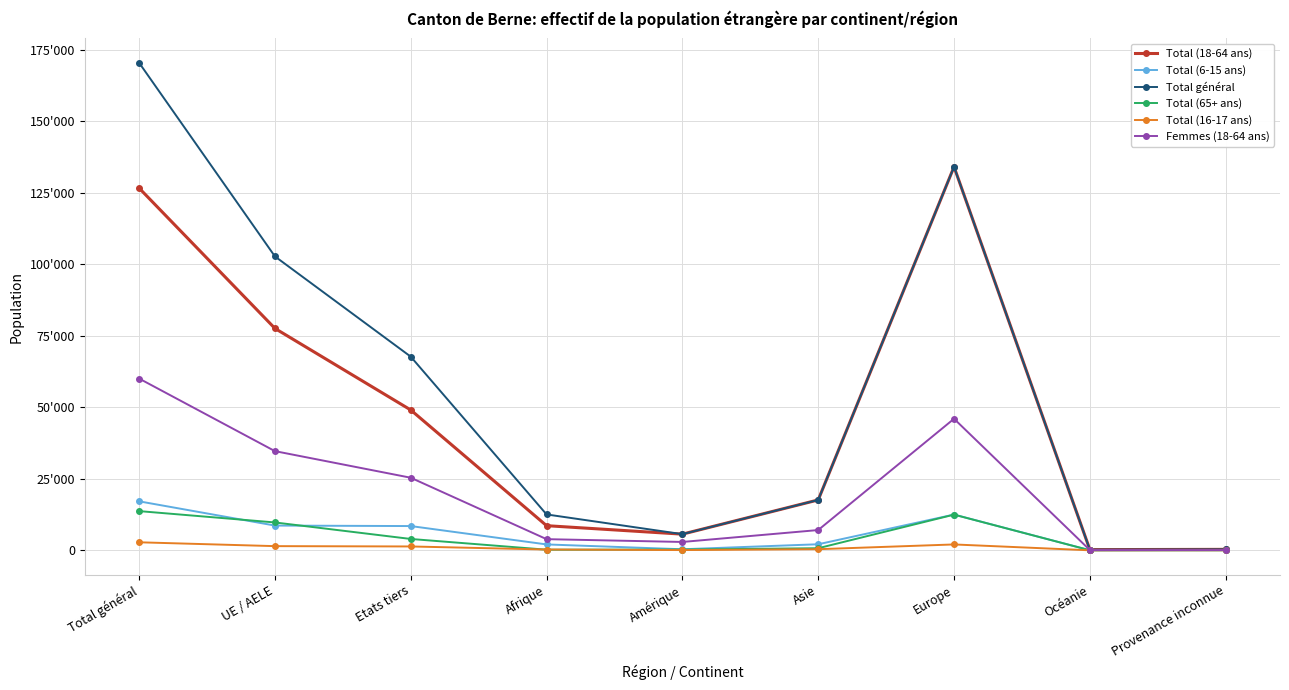

Which series has the widest spread of values?

Total général